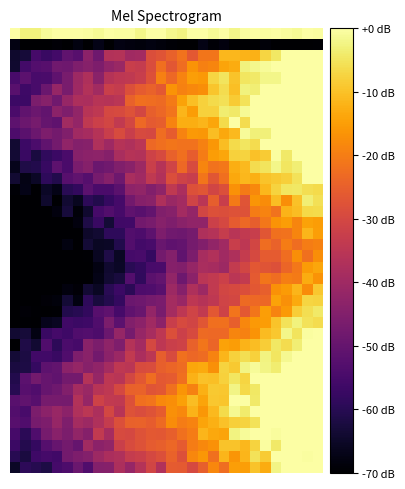

What is the minimum value shown in the chart?

-70.0